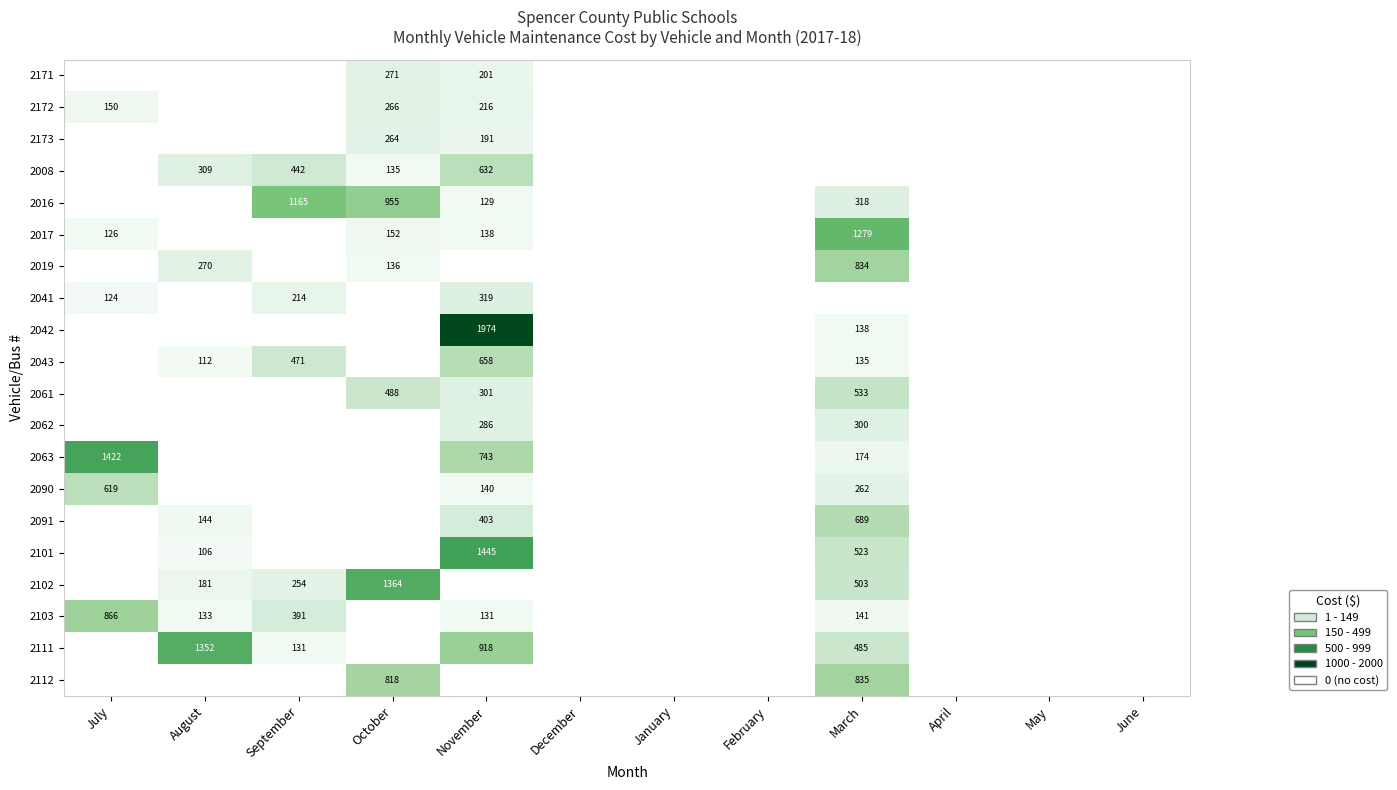

At how many categories does at least one series exceed 1590?

1